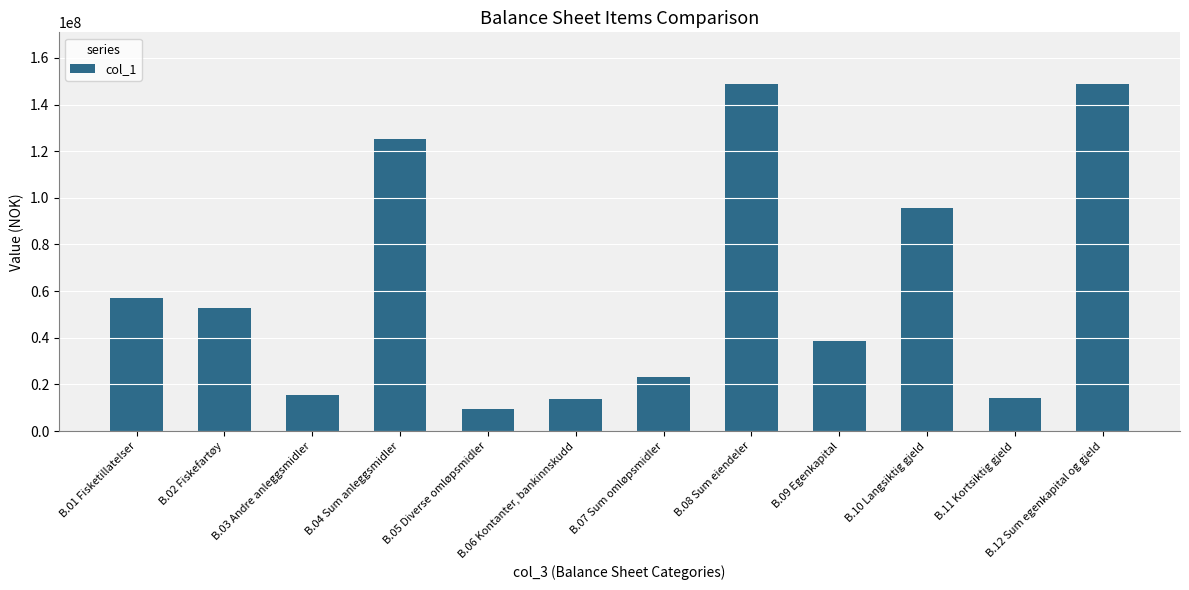

Where does the data first go above 52884224?

B.01 Fisketillatelser